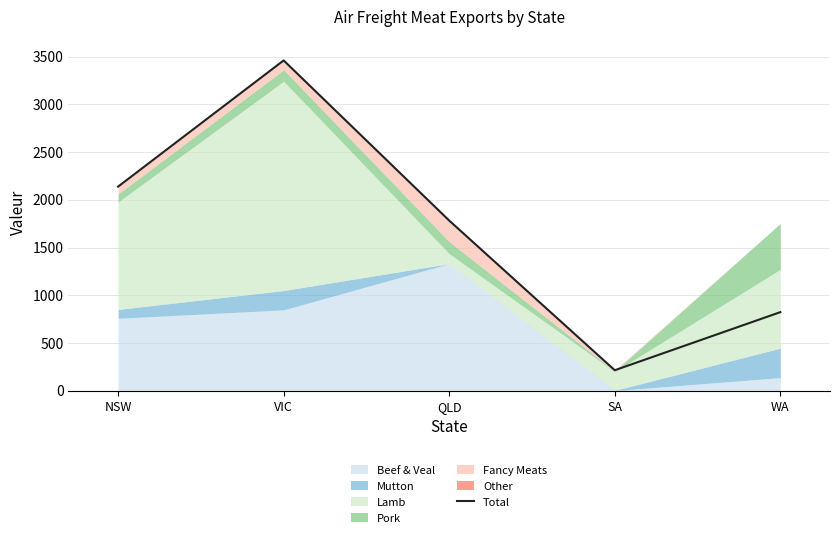

What is the label of the 4th point from the left?

SA